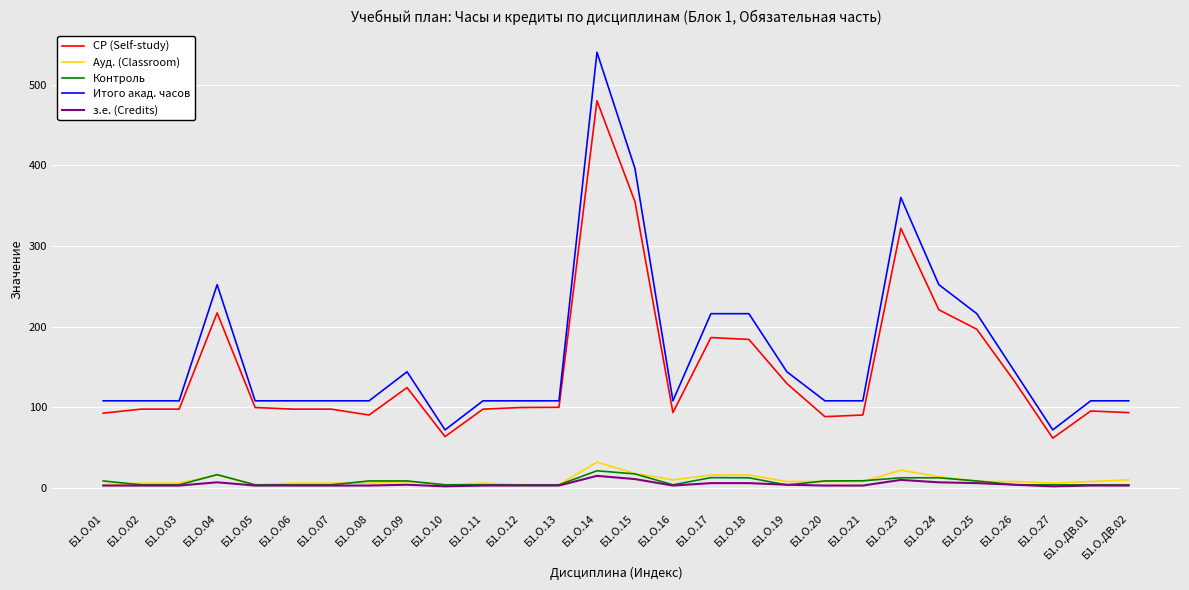

At which category is the sum across all series the highest?

Б1.О.14